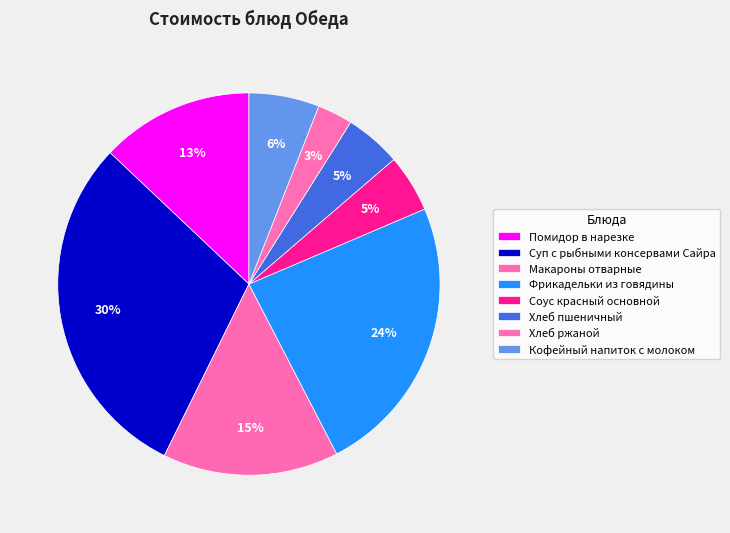

Which has a higher value, Соус красный основной or Хлеб ржаной?

Соус красный основной